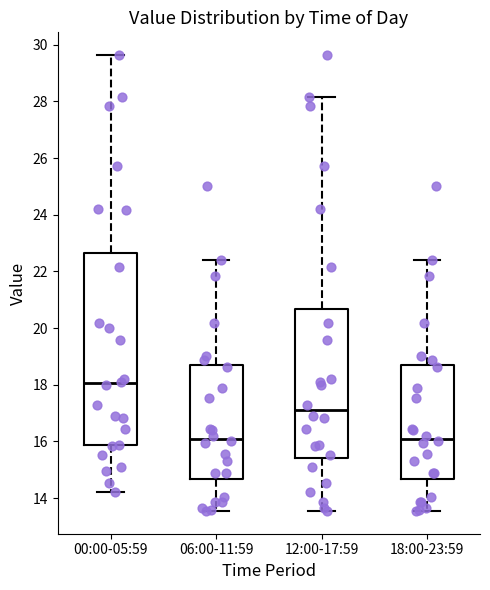

Reading left to right, transcribe this box plot: for each box, give where its median line is, the range the box spans, and where its two whiskers end, as read against the y-axis. The values are not printed on the chart, so give them approximately, as read against the axis.

00:00-05:59: median 18.0, box 15.8 to 22.6, whiskers 14.2 to 29.6
06:00-11:59: median 16.2, box 14.6 to 18.6, whiskers 13.6 to 22.4
12:00-17:59: median 17.2, box 15.4 to 20.6, whiskers 13.6 to 28.2
18:00-23:59: median 16.2, box 14.6 to 18.6, whiskers 13.6 to 22.4